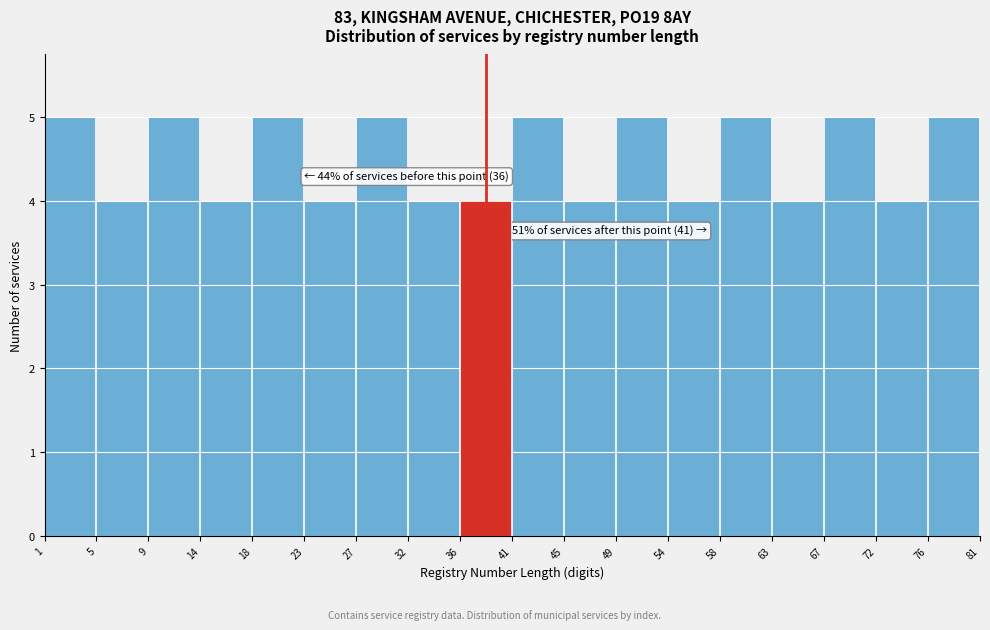

Reading left to right, what are all the values shown in this chart?

5	4	5	4	5	4	5	4	4	5	4	5	4	5	4	5	4	5